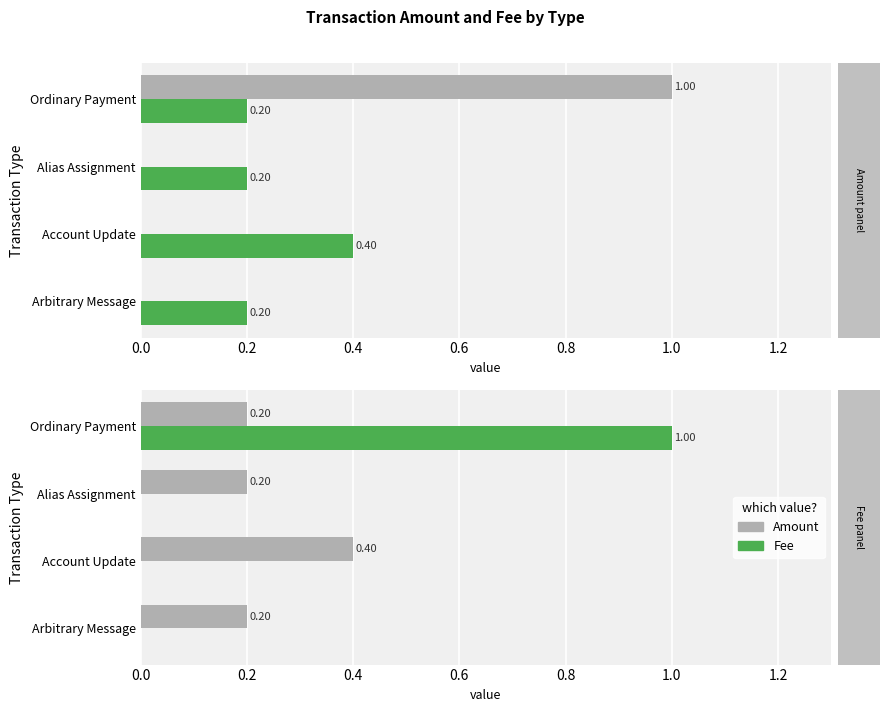

Rank the series by their maximum value, from lowest to highest.

Fee, Amount